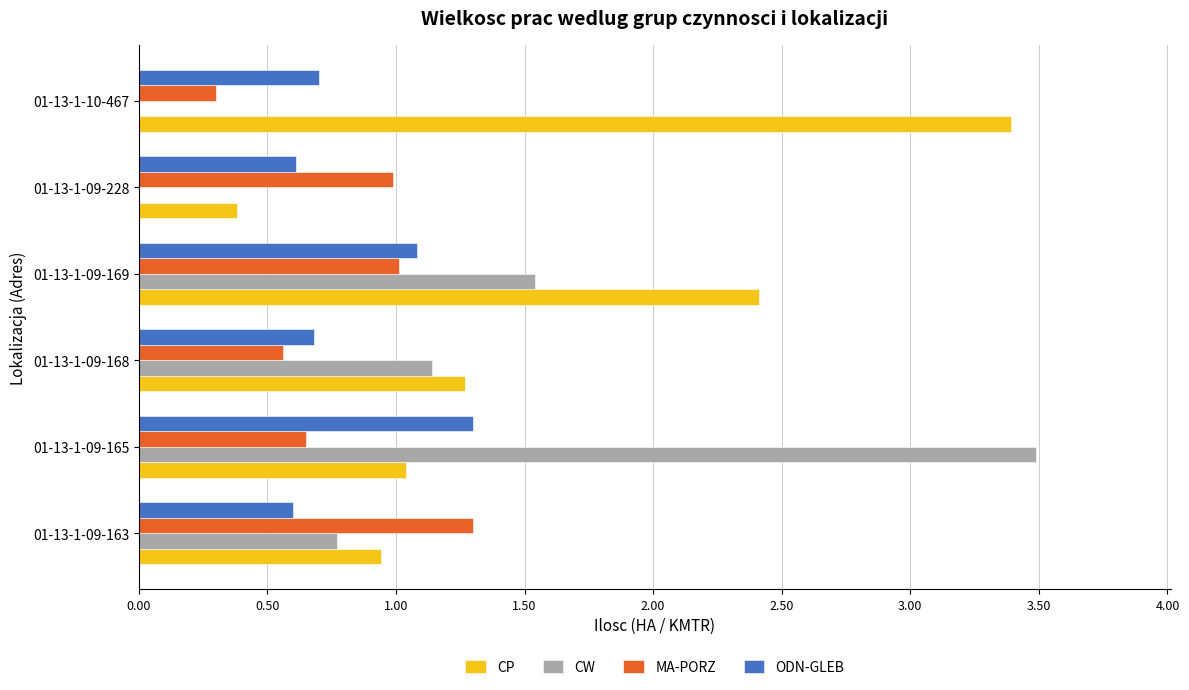

At which category does the chart reach its peak across all series?

01-13-1-09-165